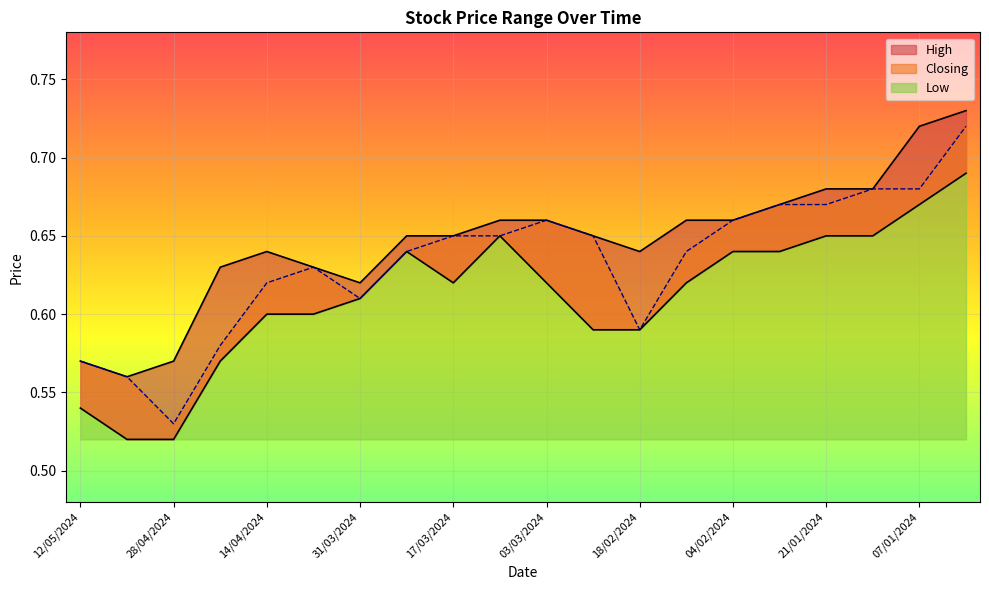

The High series shows 0.9 at 11/02/2024. True or false?

False